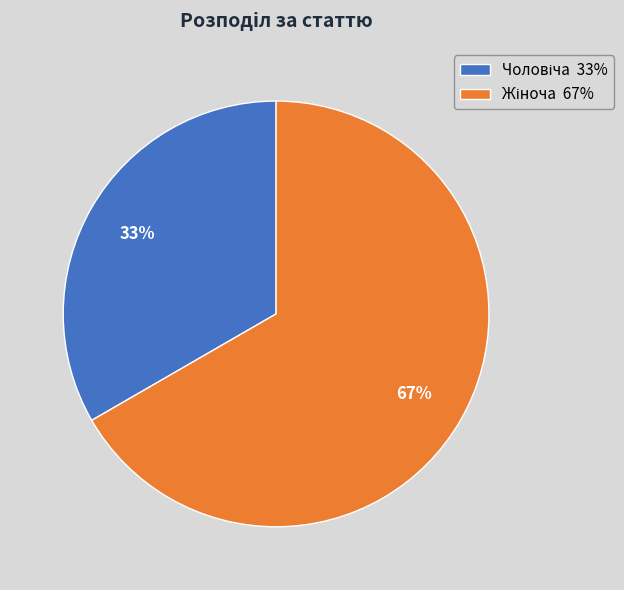

Is there a majority slice in this chart?

Yes